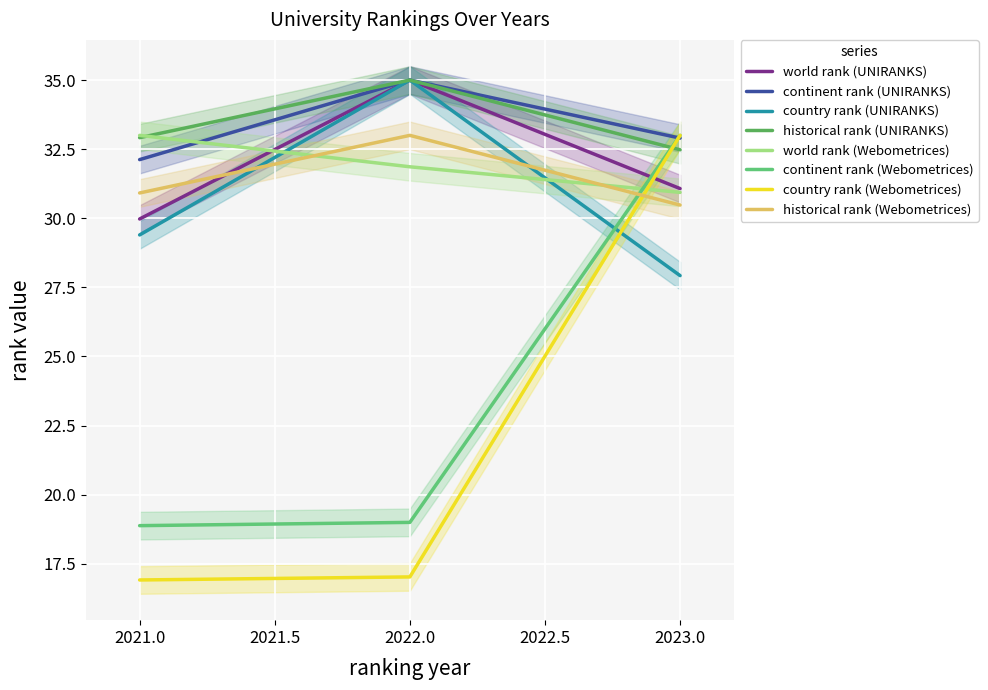

What is the sum of all country rank (UNIRANKS) values?

92.3